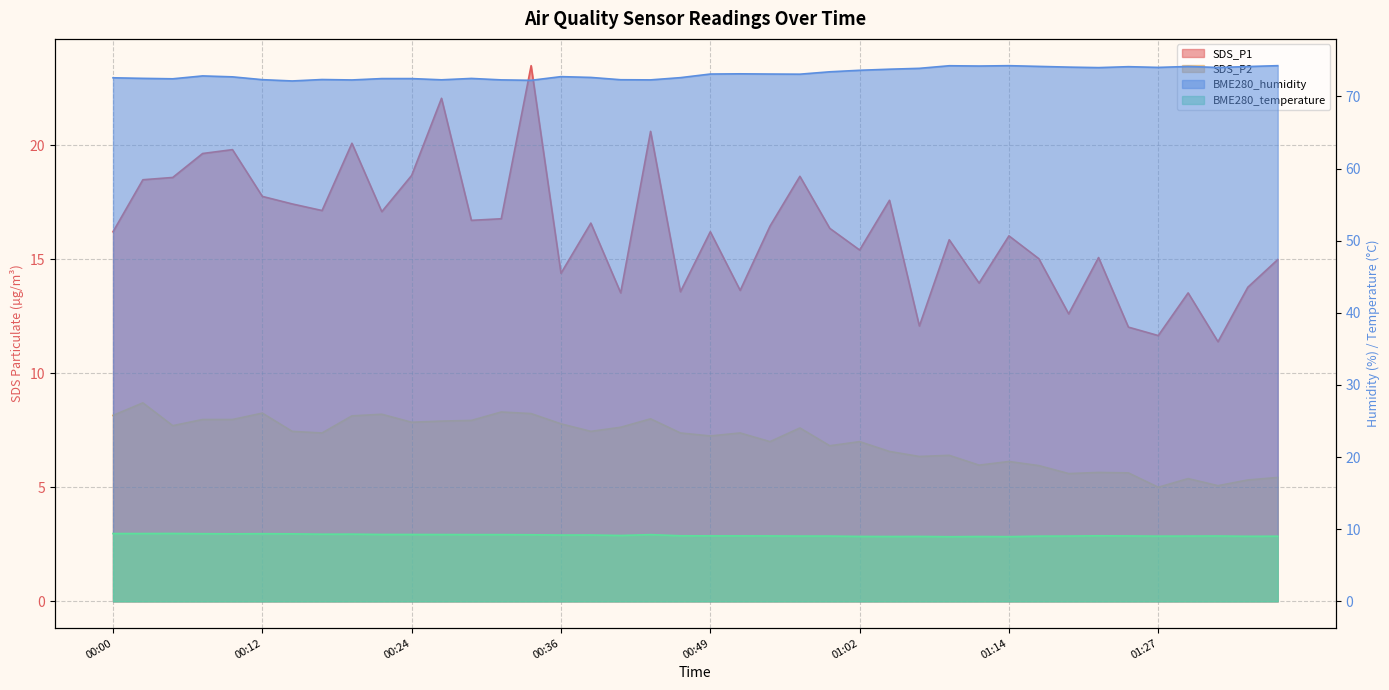

How many interior local peaks does the SDS_P2 series have?

12